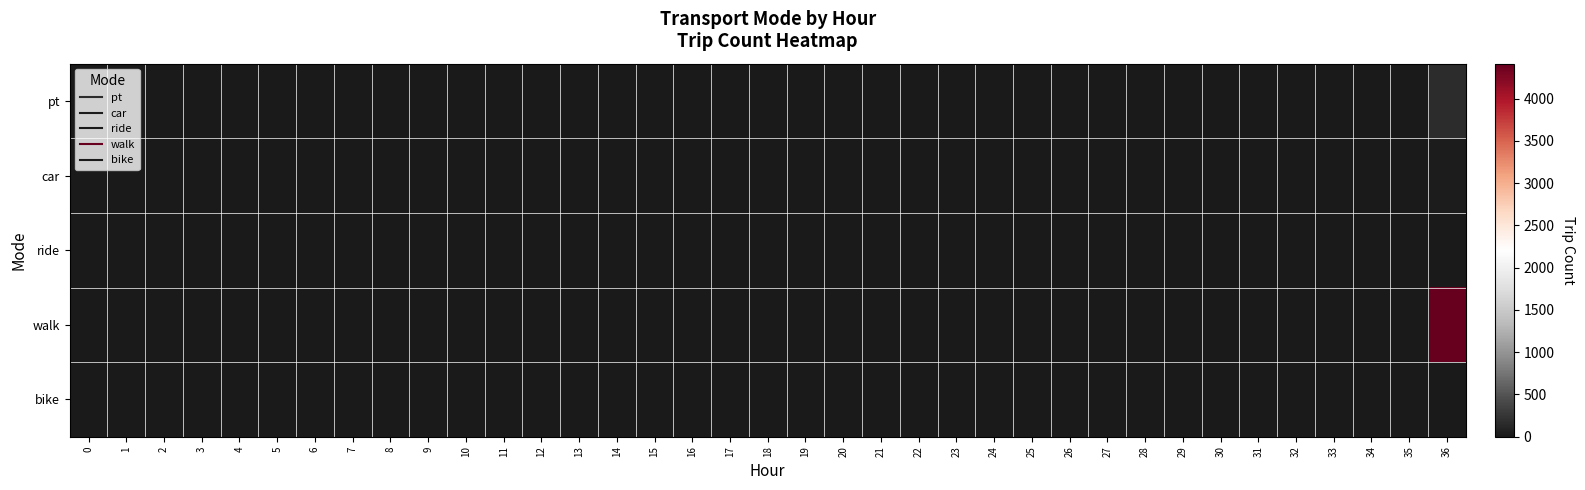

What is the maximum value shown in the chart?

4415